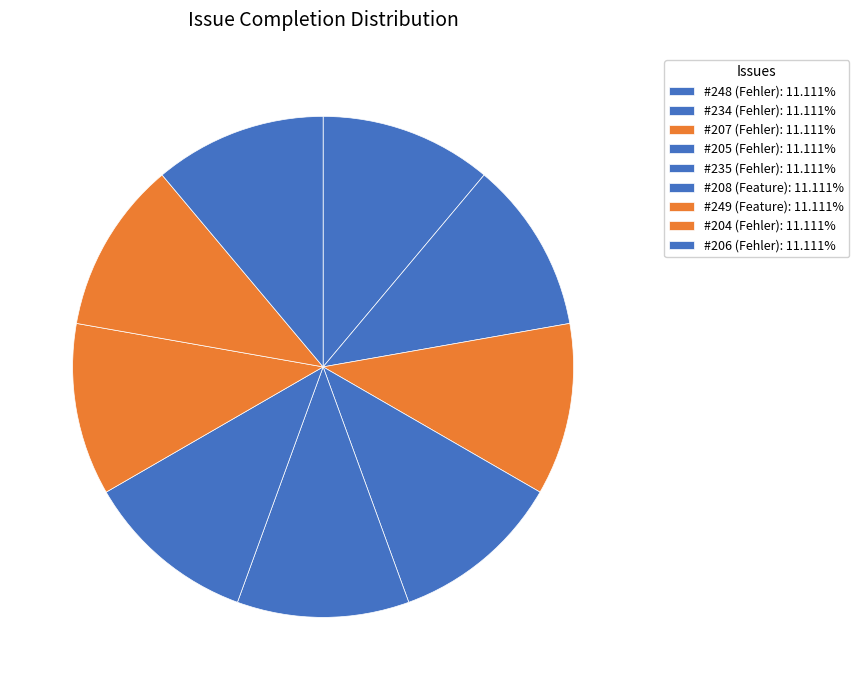

How many segments does this pie chart have?

9